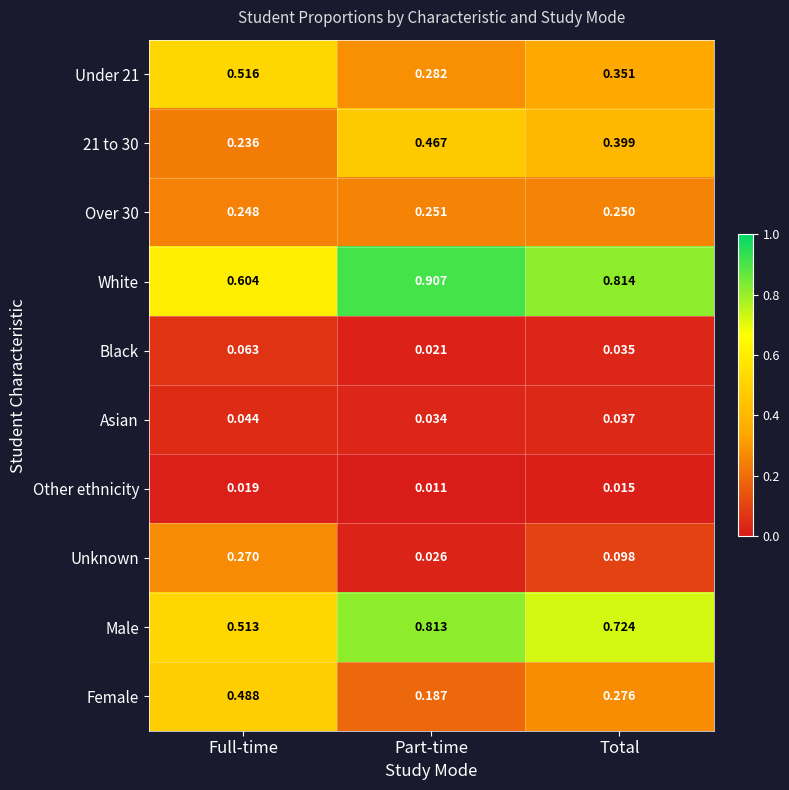

Which series has the widest spread of values?

White